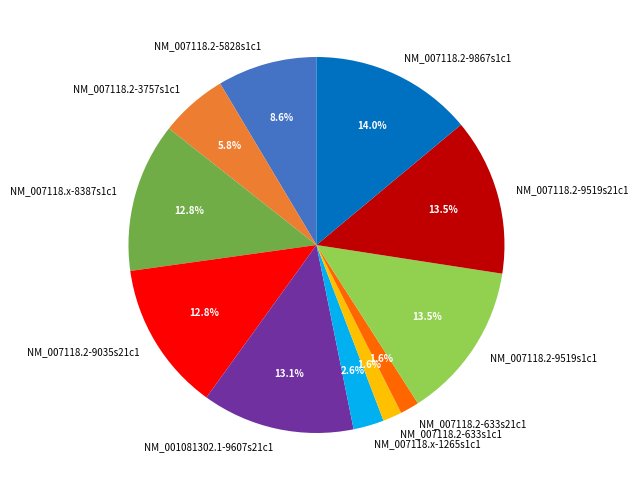

Does NM_007118.2-9519s1c1 represent more than half of the total?

No